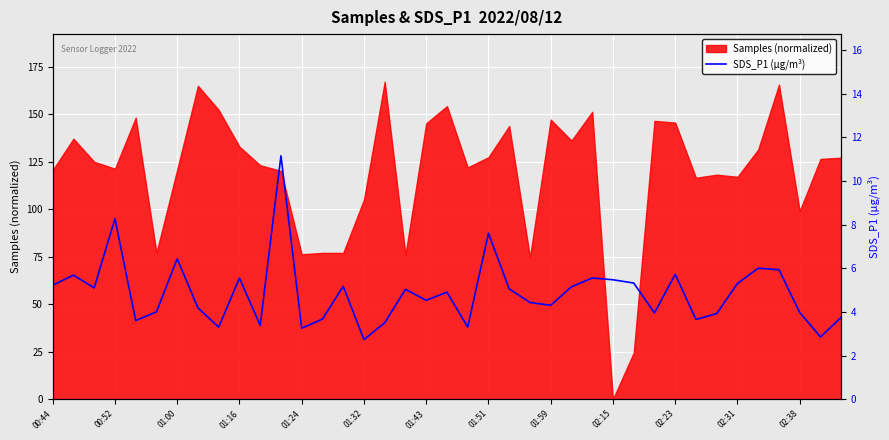

What is the label of the 3rd point from the left?

01:00